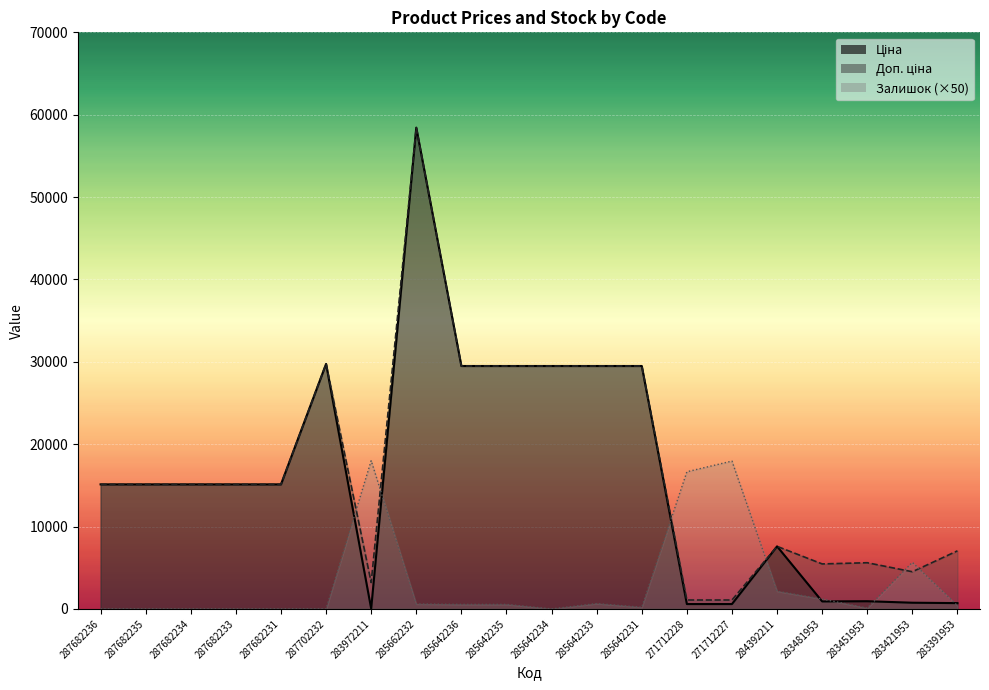

The Ціна series shows 934.5 at 283451953. True or false?

True